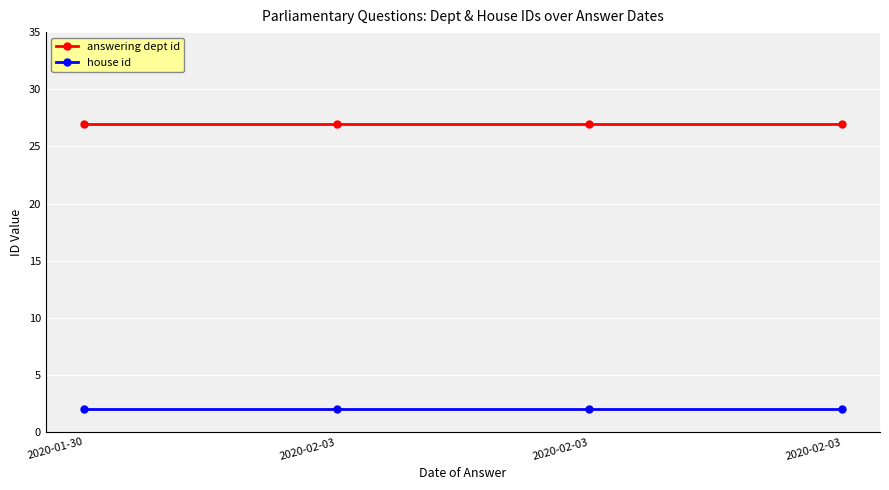

At which label does answering dept id reach its peak?

2020-01-30